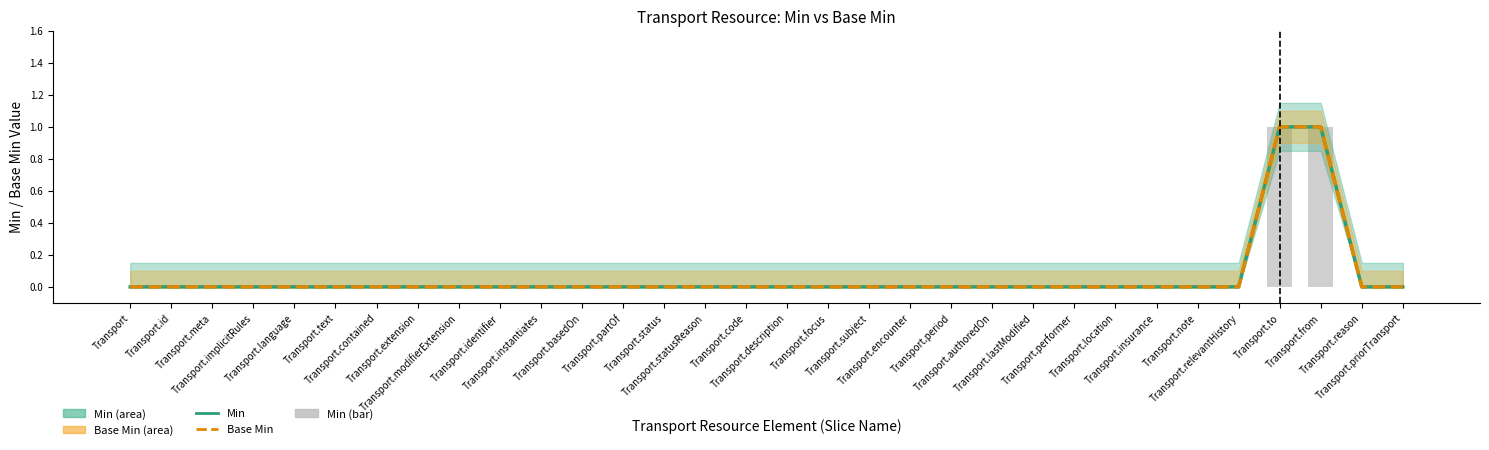

What is the difference between the maximum and minimum values in the Min series?

1